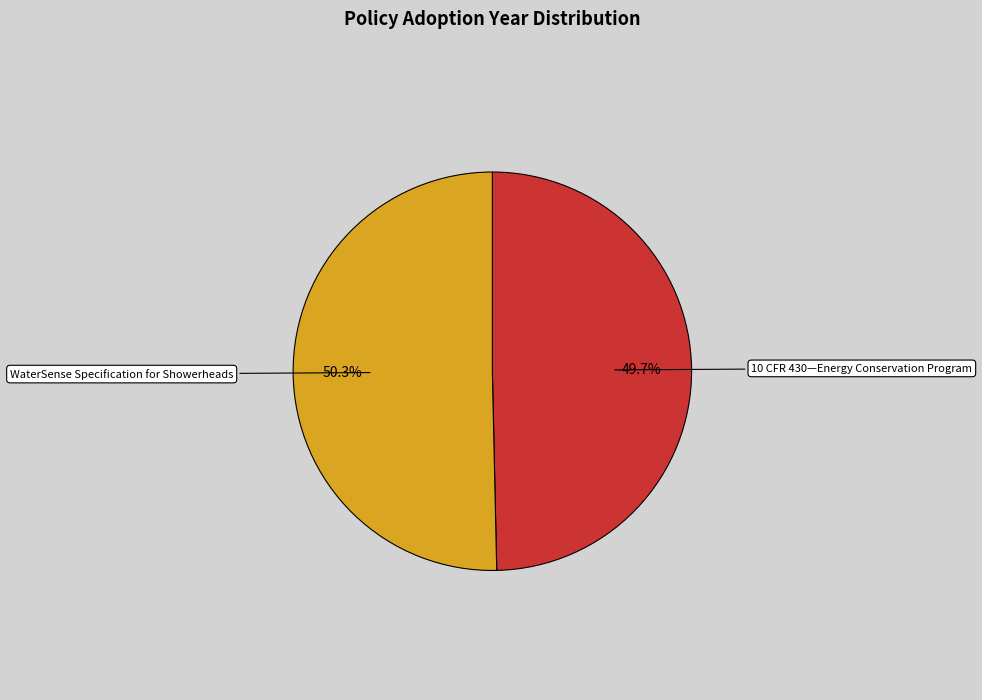

Does WaterSense Specification for Showerheads account for over 50% of the chart?

Yes